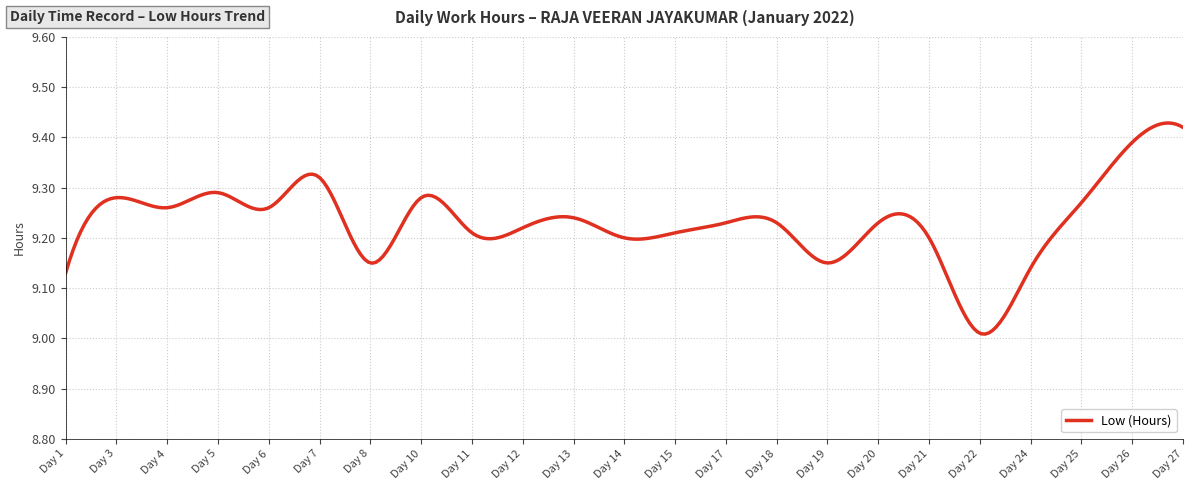

What is the difference between the maximum and minimum values?

0.4